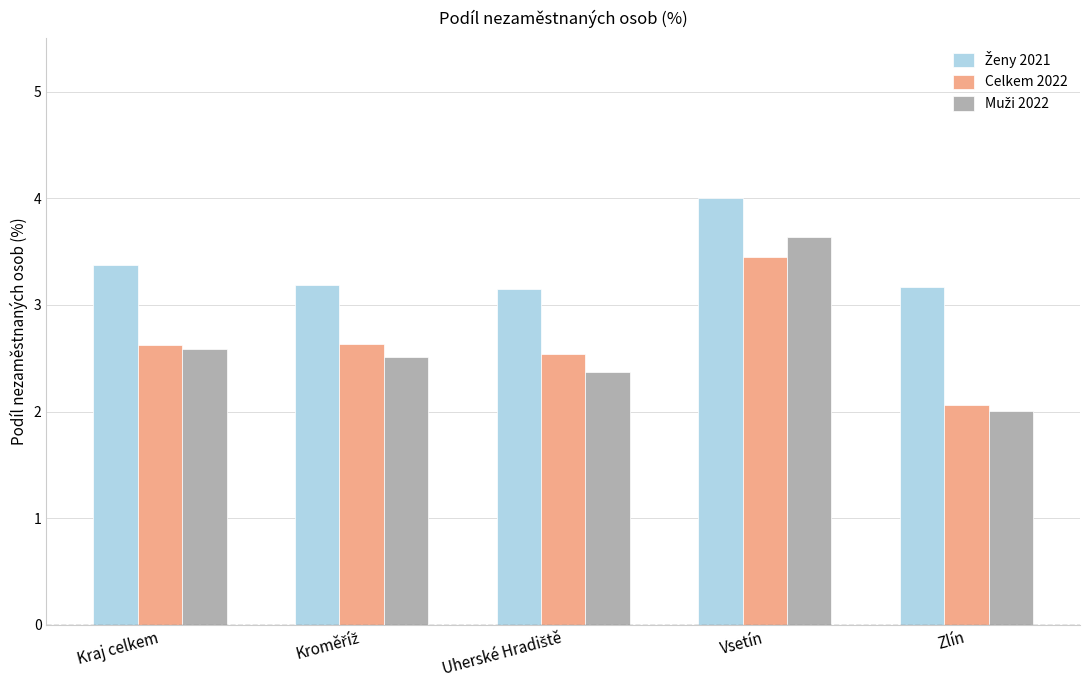

What is the difference between the maximum and second lowest values in the Celkem 2022 series?

0.9